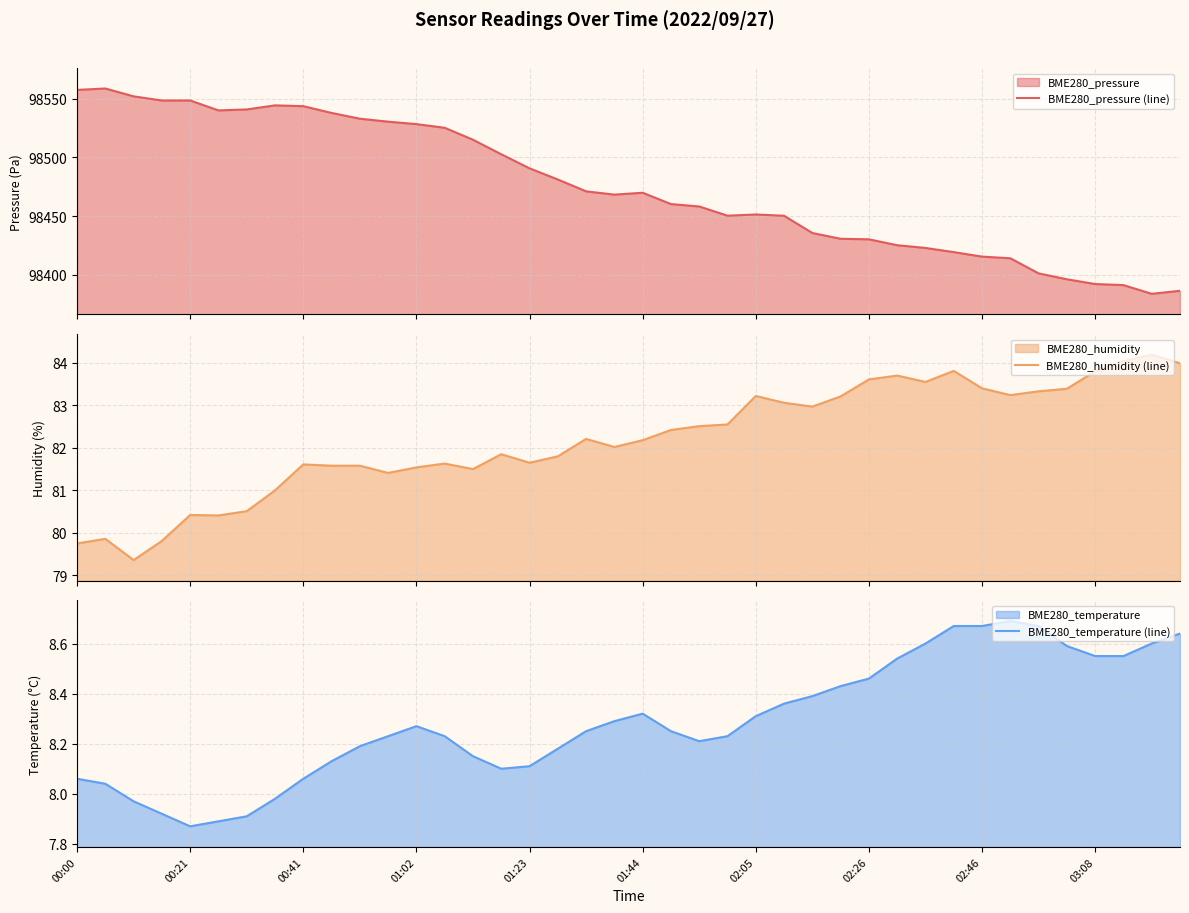

What is the approximate value of BME280_pressure (line) at 27?

98430.7